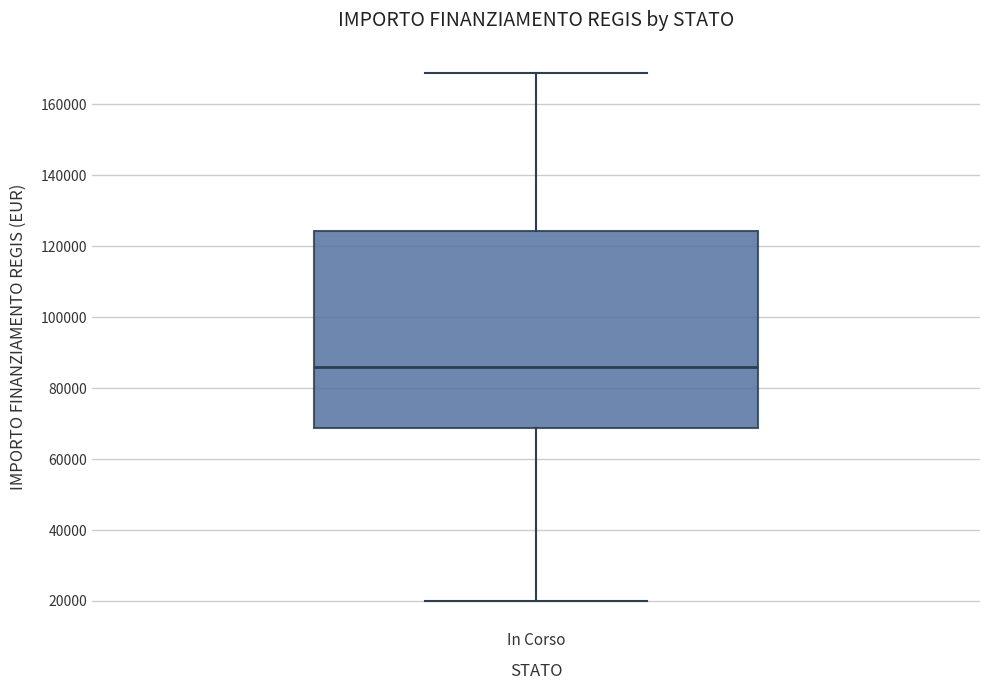

Where is the upper edge of the box for In Corso on the y-axis? The values are not printed on the chart, so give them approximately, as read against the axis.

124000